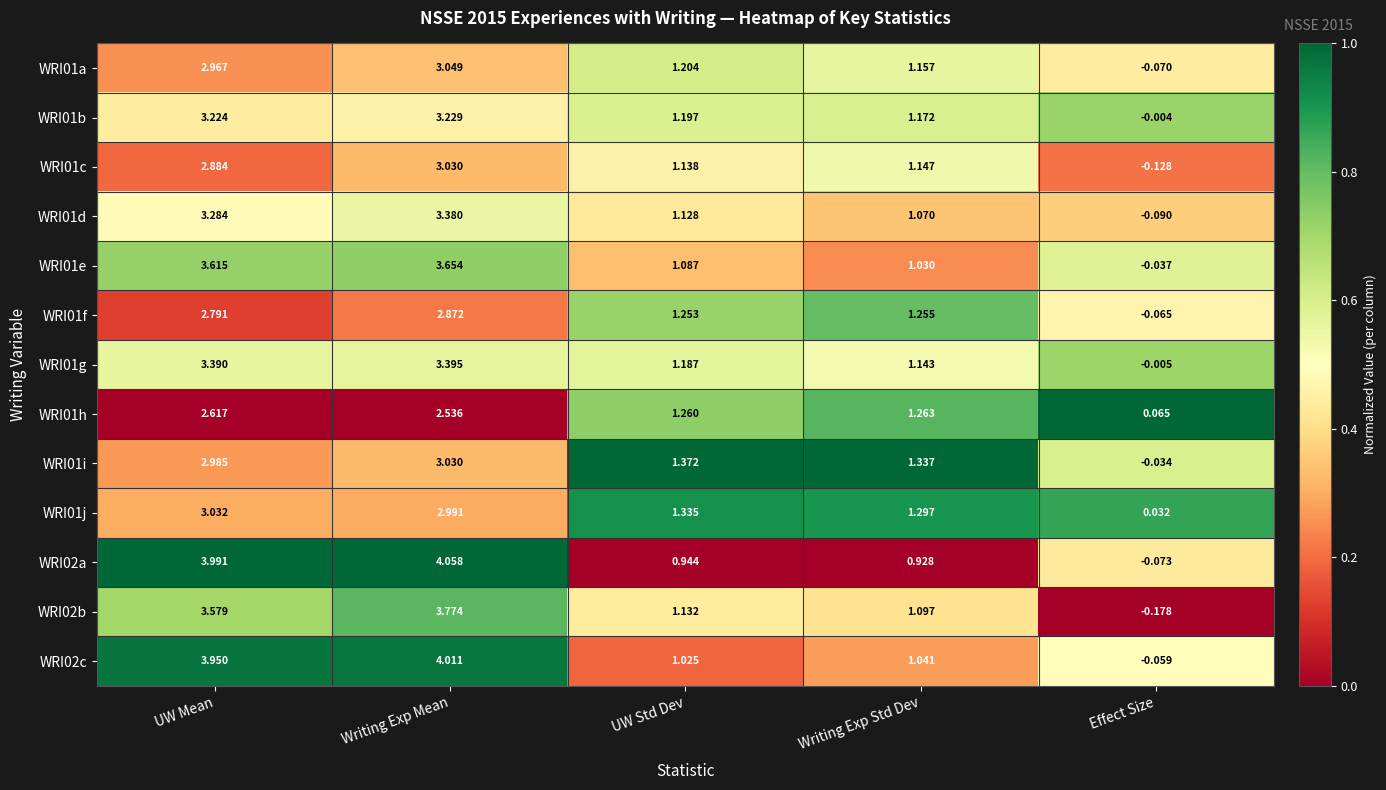

Is the value of WRI01e at UW Mean greater than the value of WRI01b at UW Std Dev?

Yes